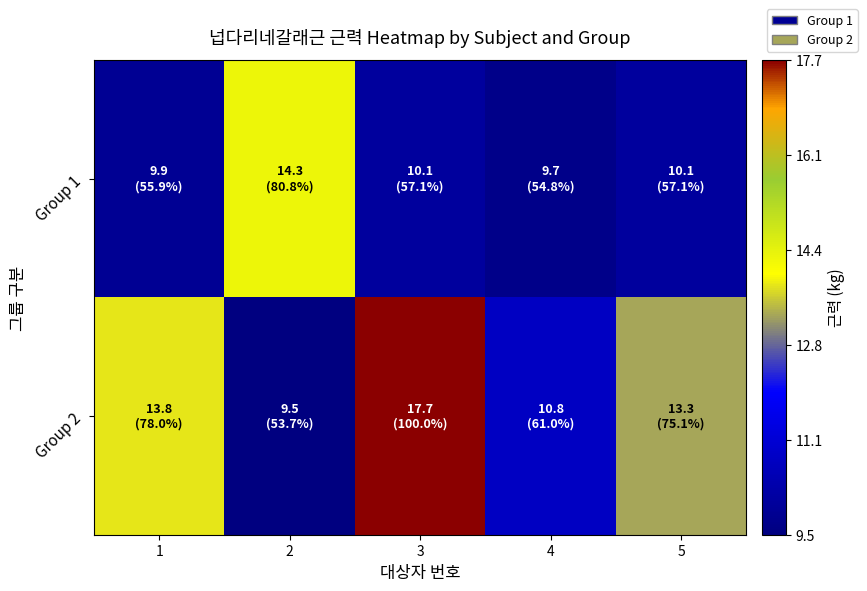

How many distinct data groups are displayed?

2